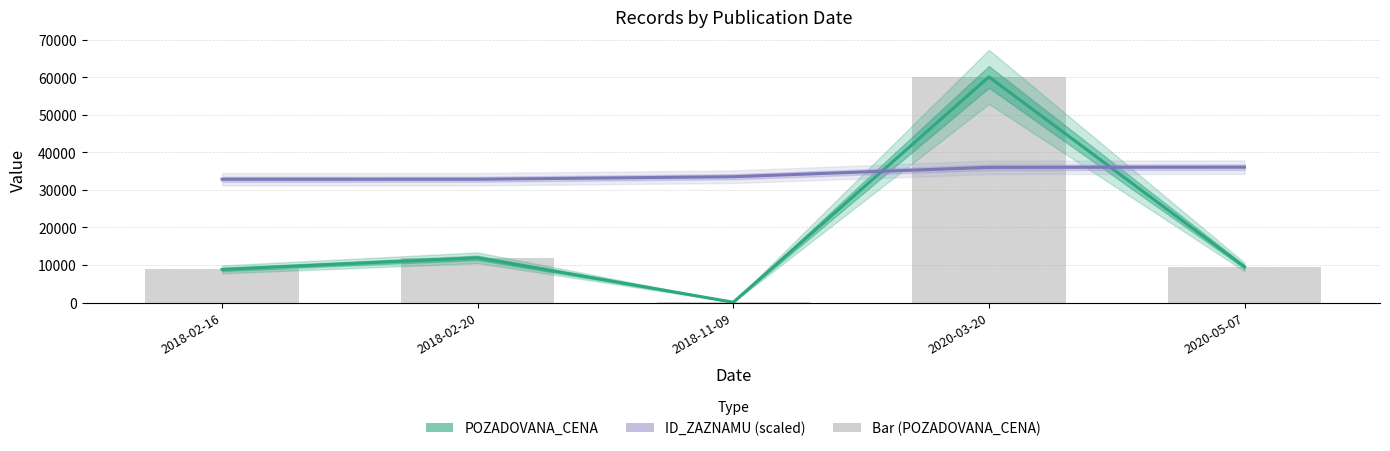

The value of POZADOVANA_CENA at 2018-11-09 is 75.0. True or false?

True